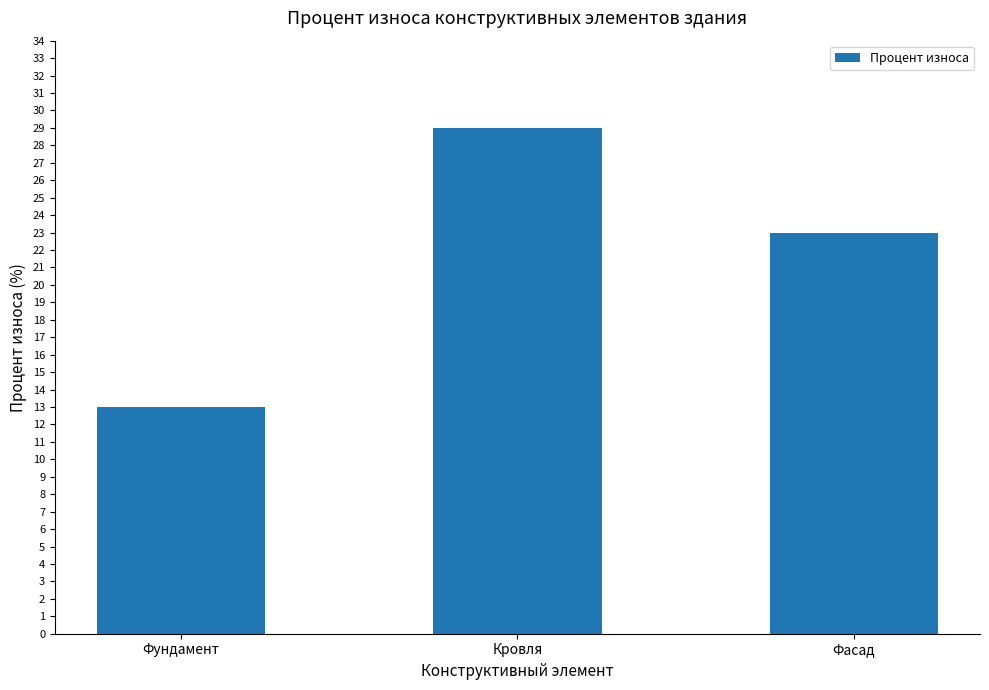

Reading left to right, extract all data points from this chart.

Фундамент=13	Кровля=29	Фасад=23